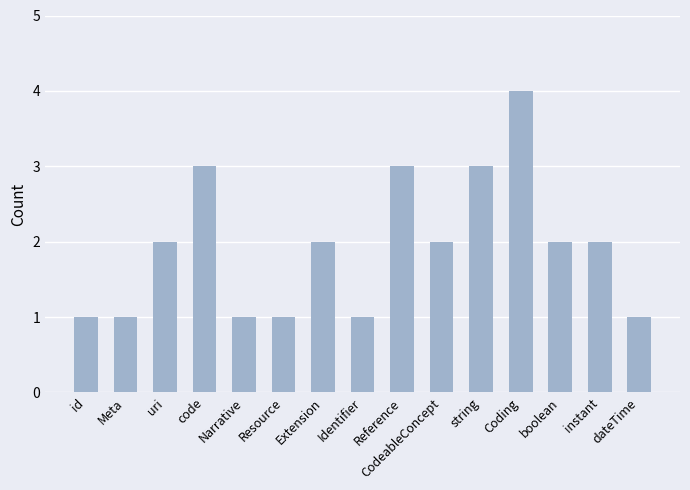

What is the ratio of the value at instant to the value at Meta?

2.0